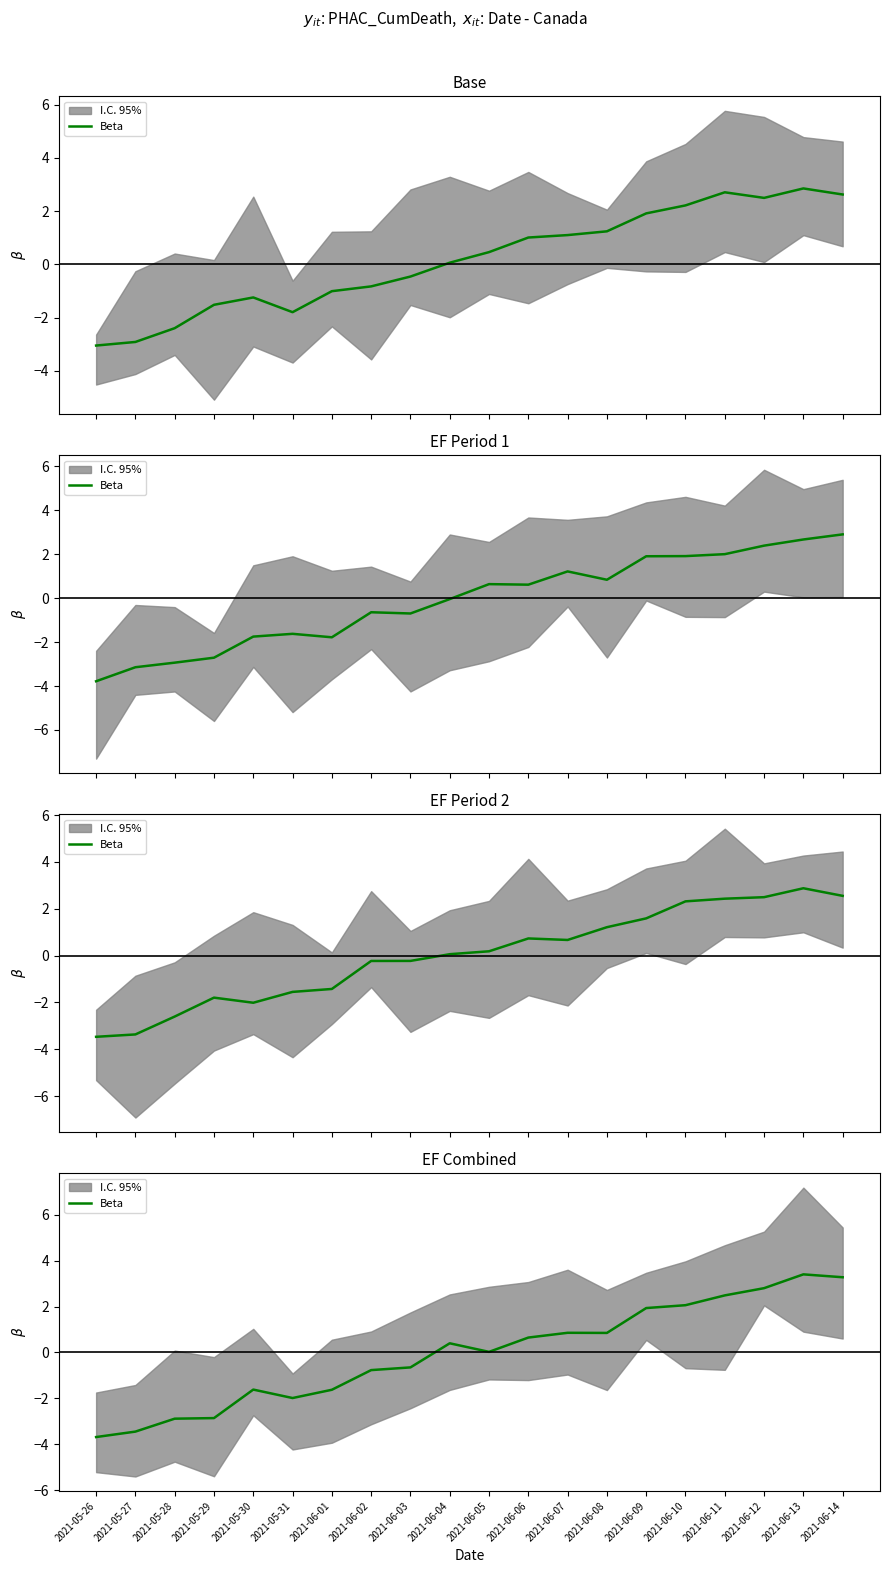

What is the label of the 11th point from the left?

2021-06-05